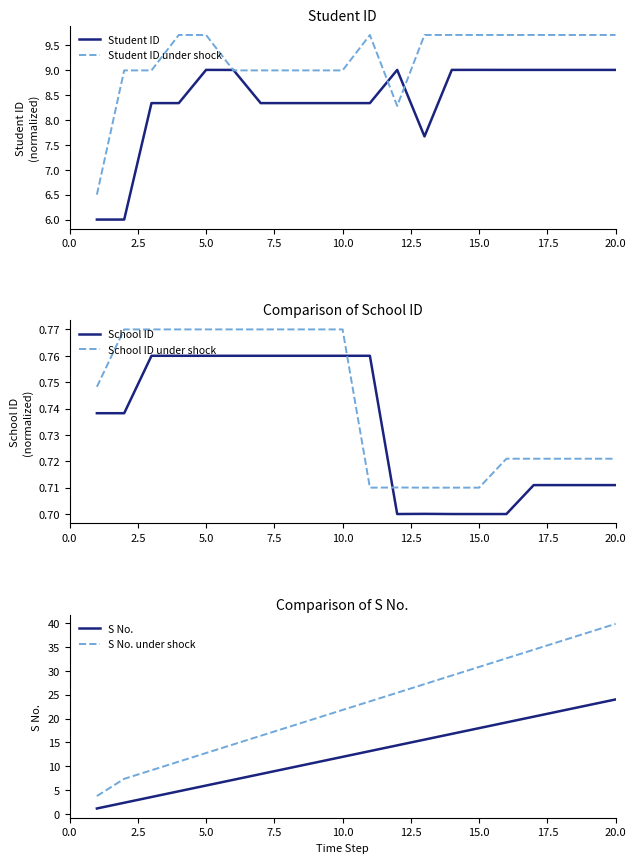

True or false: Student ID under shock has a value of 9.0 at 10.0.

True